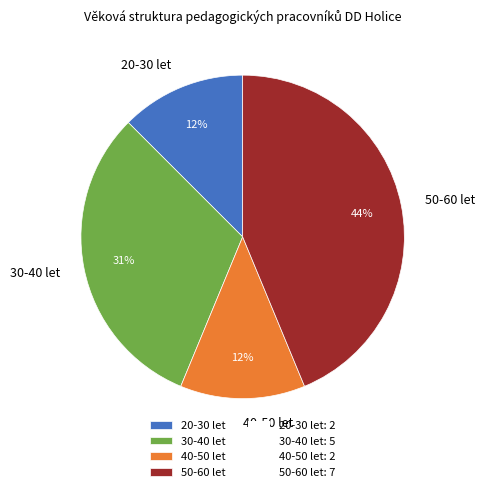

To the nearest percent, what is the average slice percentage?

25%